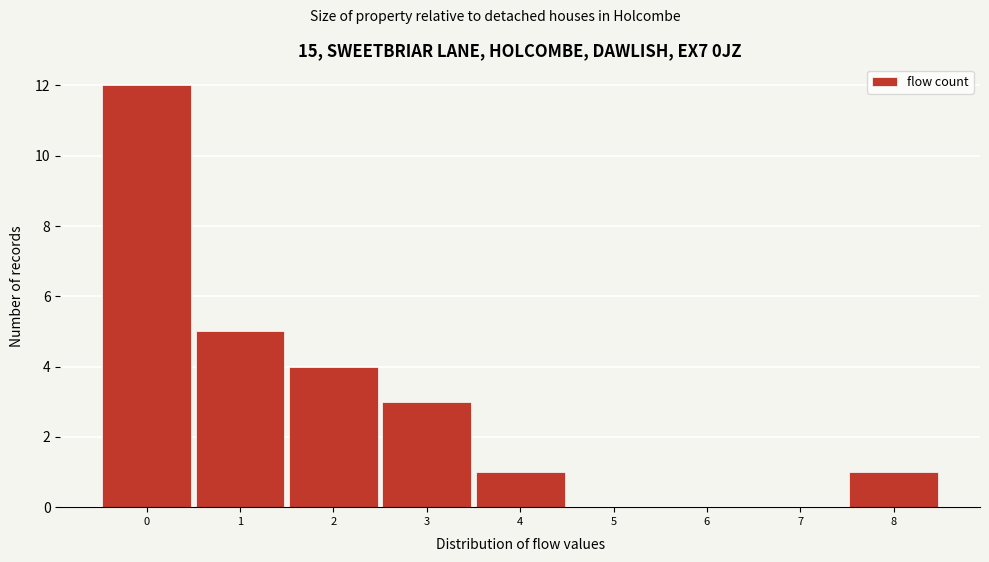

Over which range of the x-axis is the bar tallest?

-0.5 to 0.5